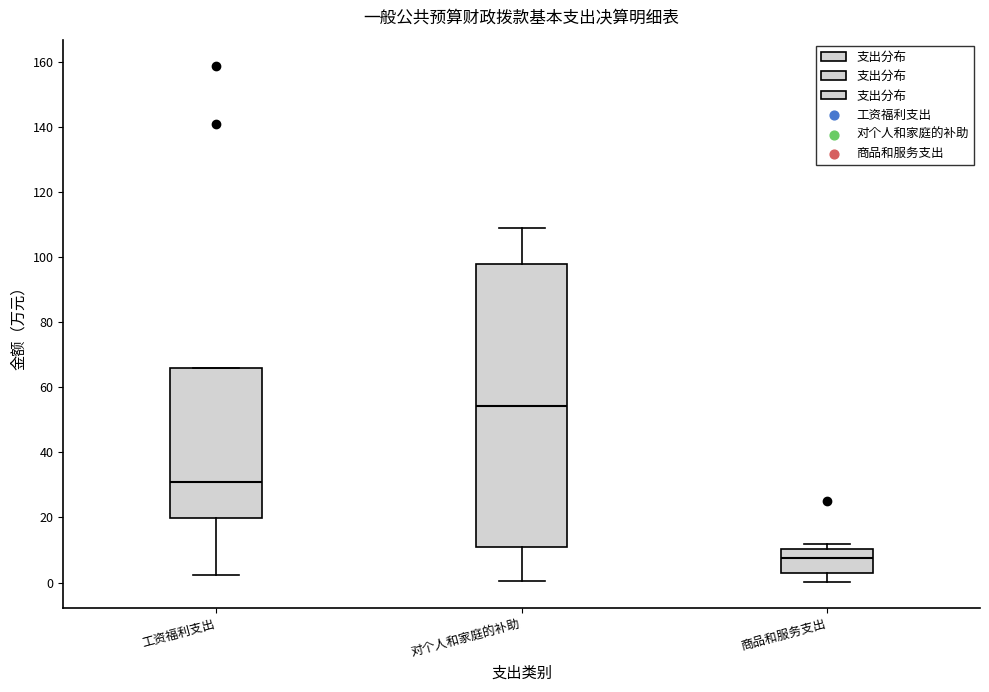

Which box is the tallest, from its lower edge to its upper edge?

对个人和家庭的补助